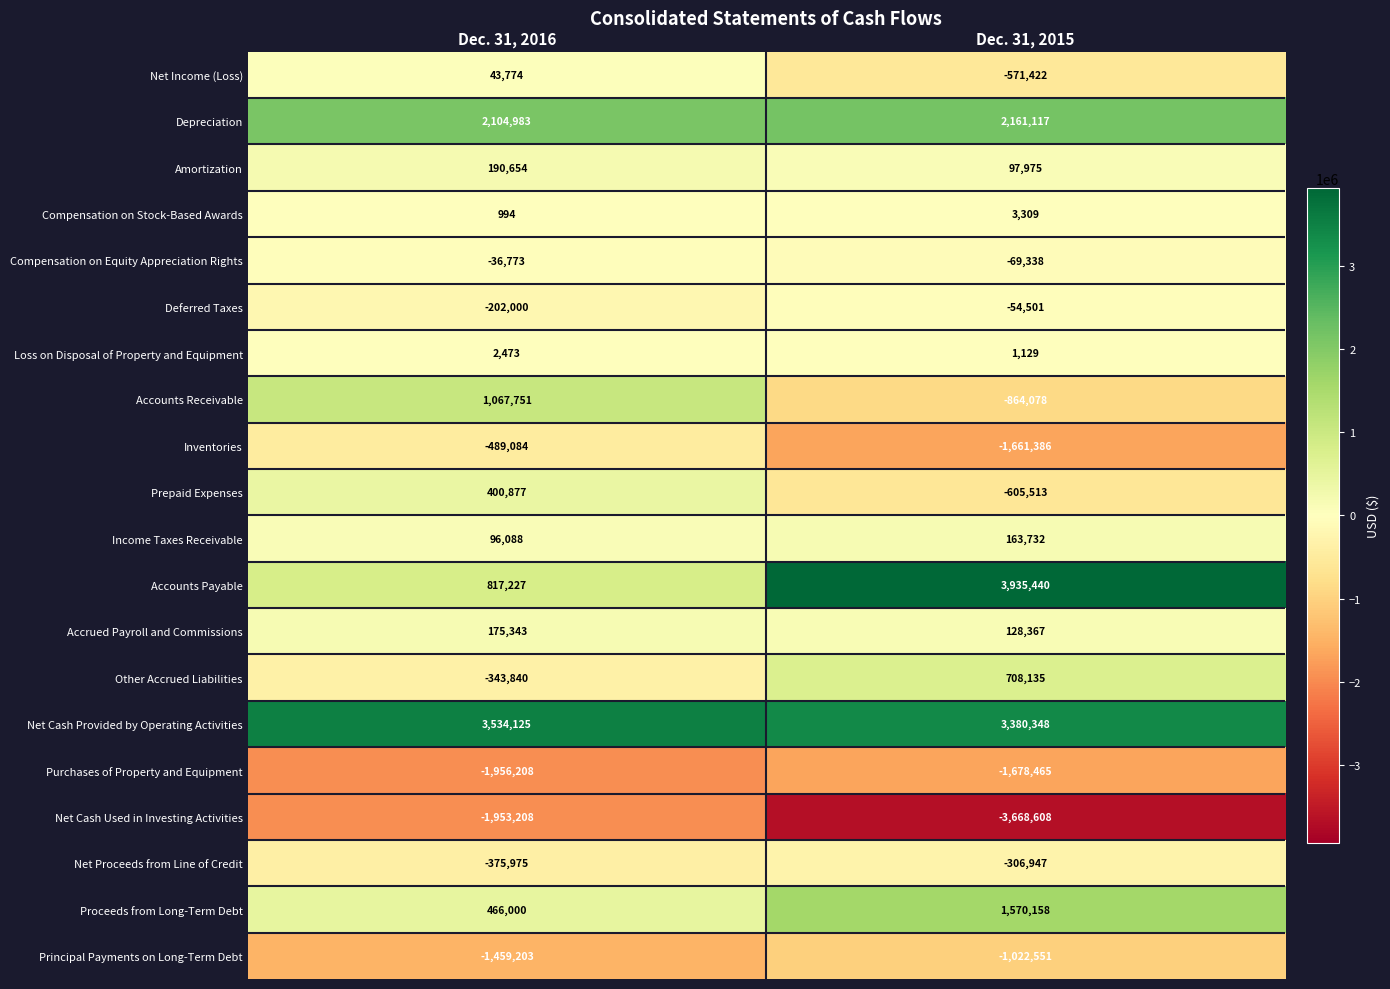

What is the average value of the Net Cash Used in Investing Activities series?

-2810908